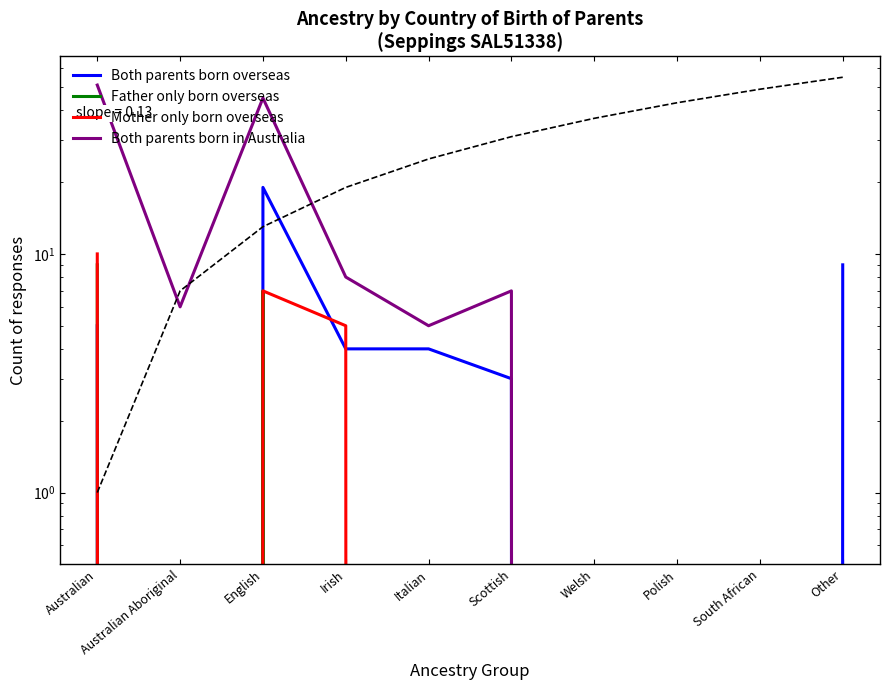

True or false: Both parents born overseas has more than 1 points higher than both neighbors.

False